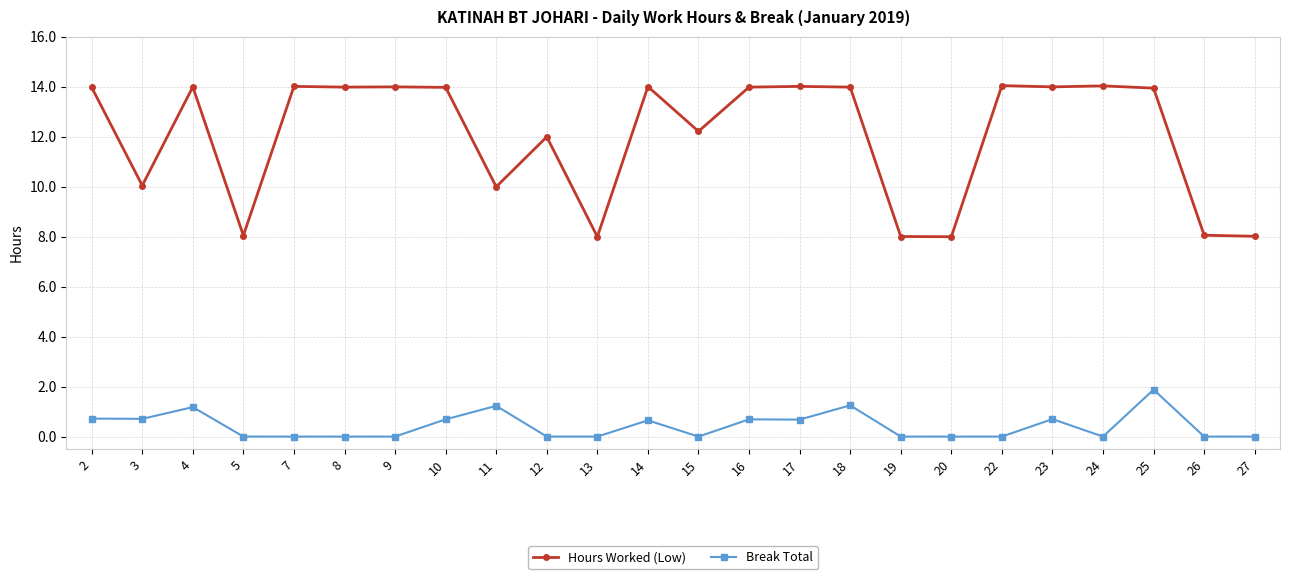

At which label does Hours Worked (Low) first exceed 13?

2